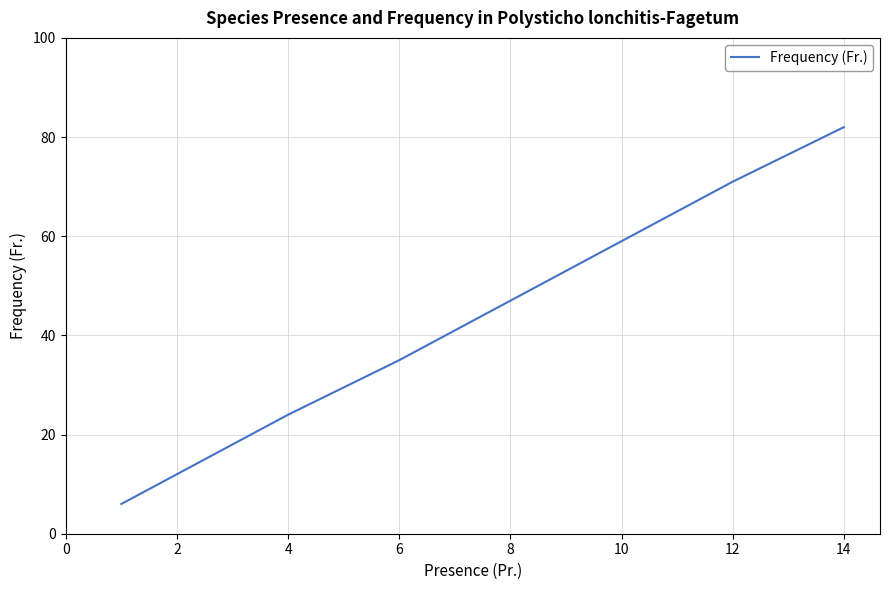

True or false: the data shows 96 at 6.

False